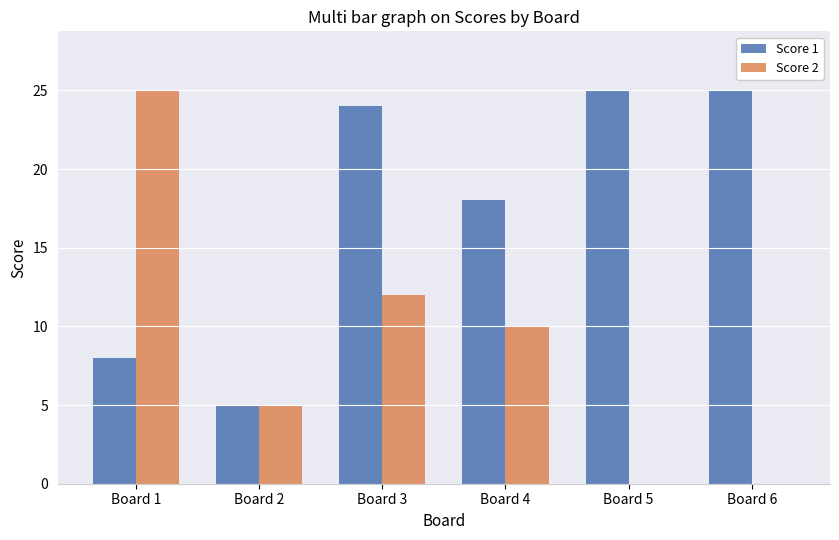

The Score 1 series shows 8 at Board 1. True or false?

True